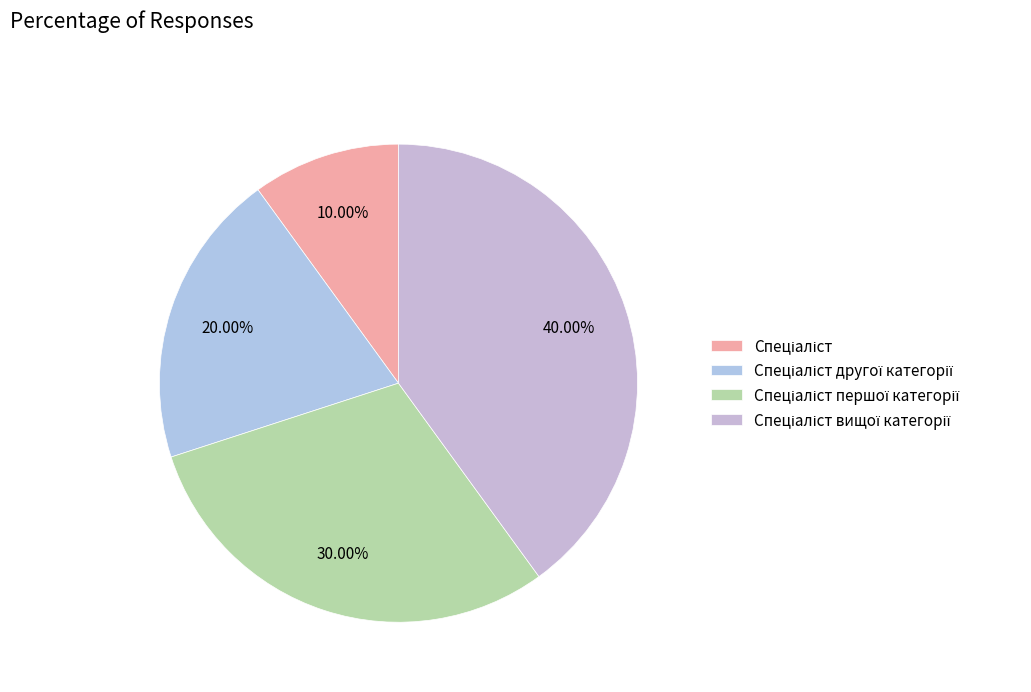

Count the number of slices in the pie.

4